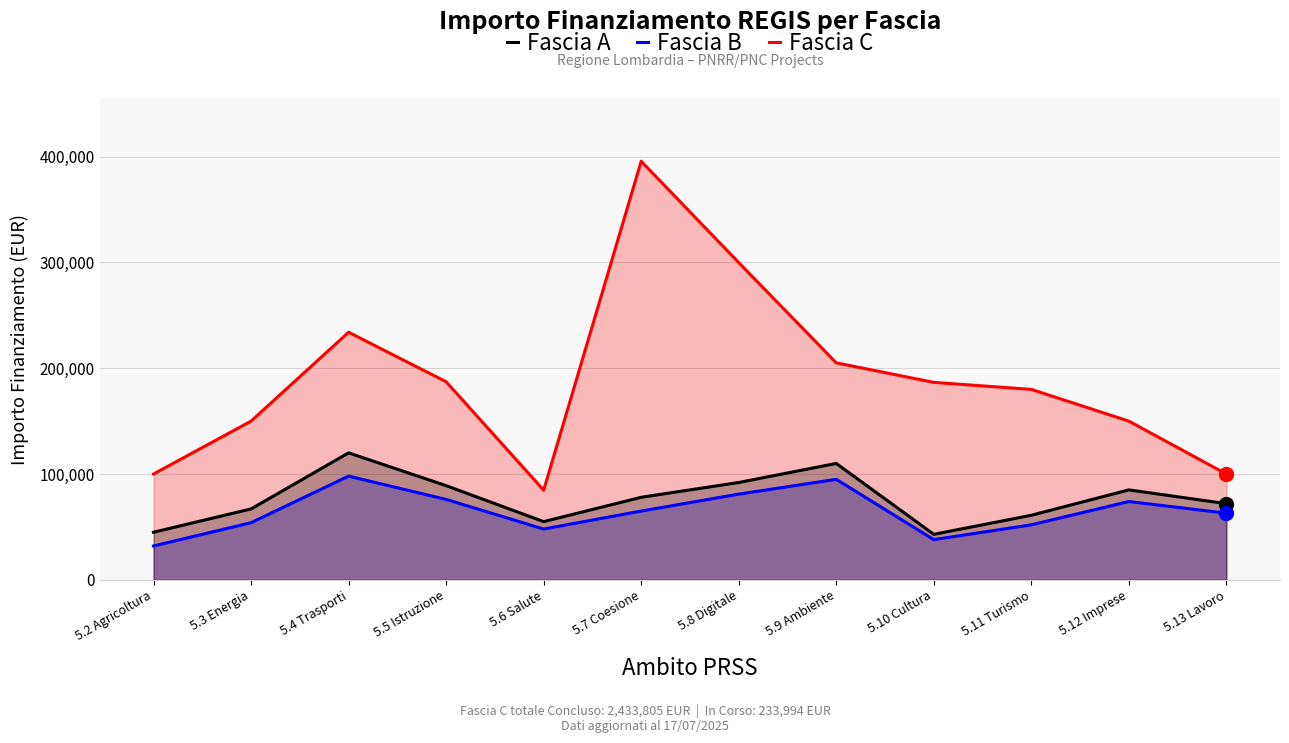

What is the difference between the Fascia A values at 5.10 Cultura and 5.4 Trasporti?

77000